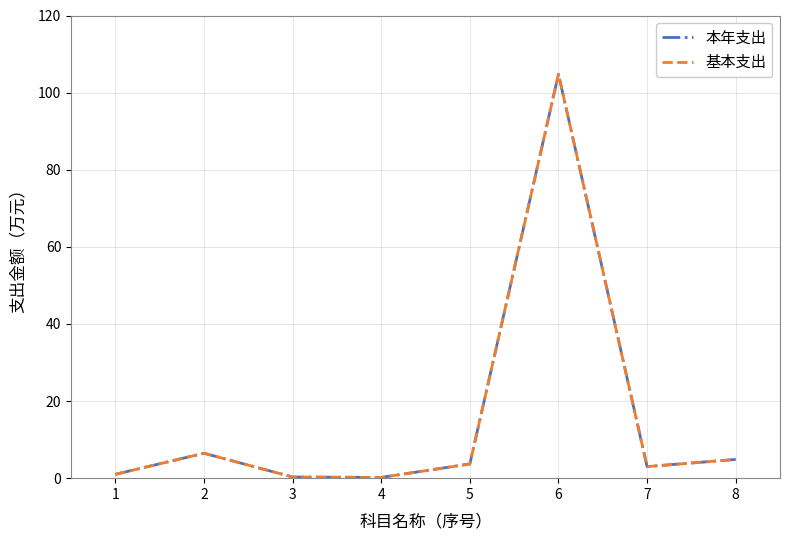

Does the chart display data point markers on the line(s)?

No